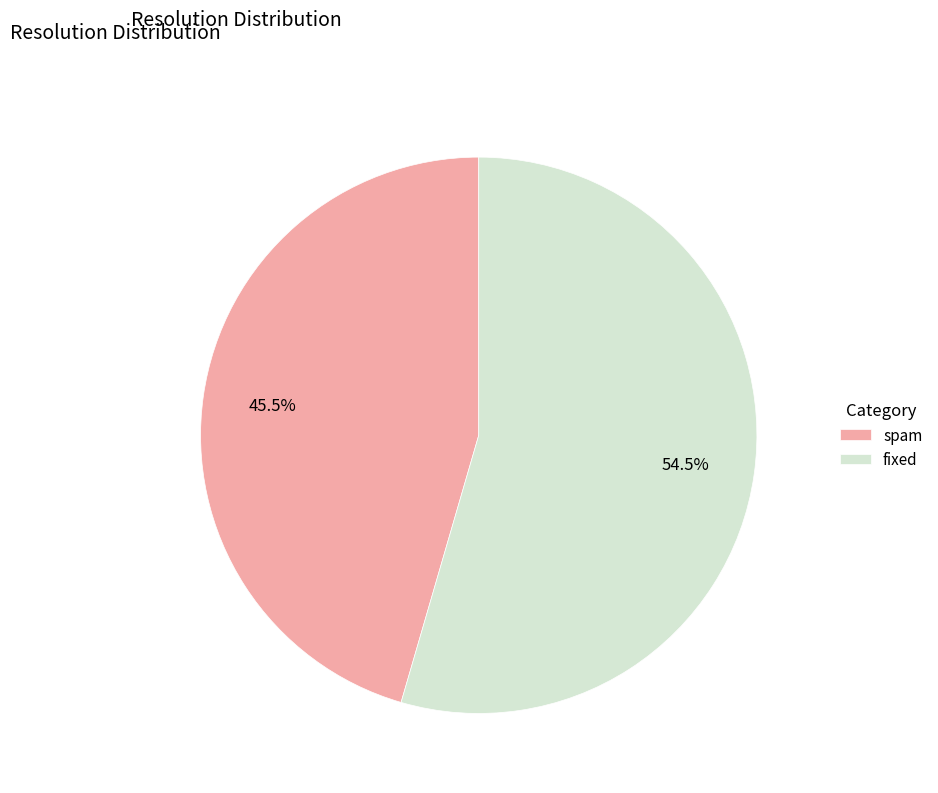

Rank the categories by value from lowest to highest.

spam, fixed